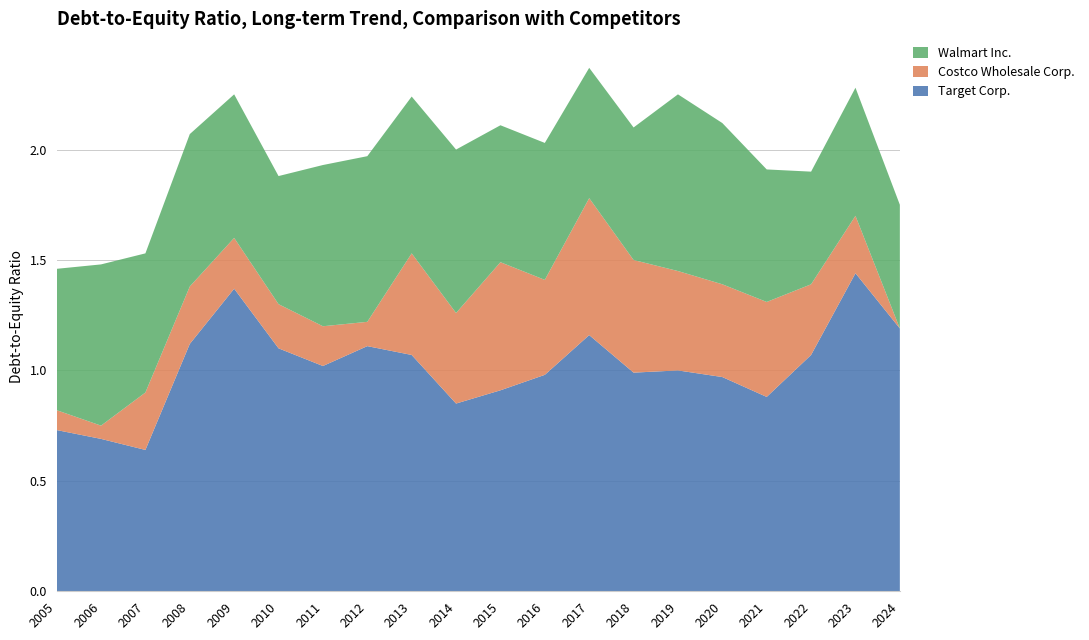

Reading left to right, what are all the values shown in this chart?

Target Corp.: 0.7	0.7	0.6	1.1	1.4	1.1	1.0	1.1	1.1	0.8	0.9	1.0	1.2	1.0	1.0	1.0	0.9	1.1	1.4	1.2
Costco Wholesale Corp.: 0.1	0.1	0.3	0.3	0.2	0.2	0.2	0.1	0.5	0.4	0.6	0.4	0.6	0.5	0.5	0.4	0.4	0.3	0.3	0.0
Walmart Inc.: 0.6	0.7	0.6	0.7	0.7	0.6	0.7	0.8	0.7	0.7	0.6	0.6	0.6	0.6	0.8	0.7	0.6	0.5	0.6	0.6